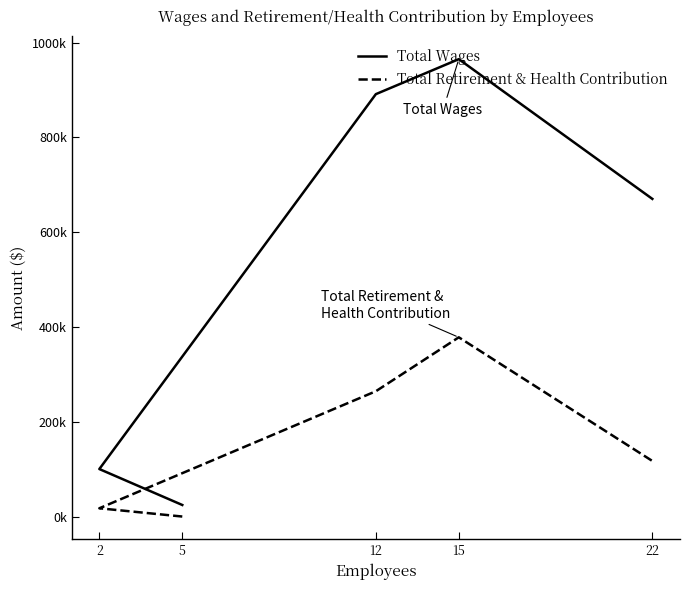

At which label does Total Retirement & Health Contribution reach its minimum?

5